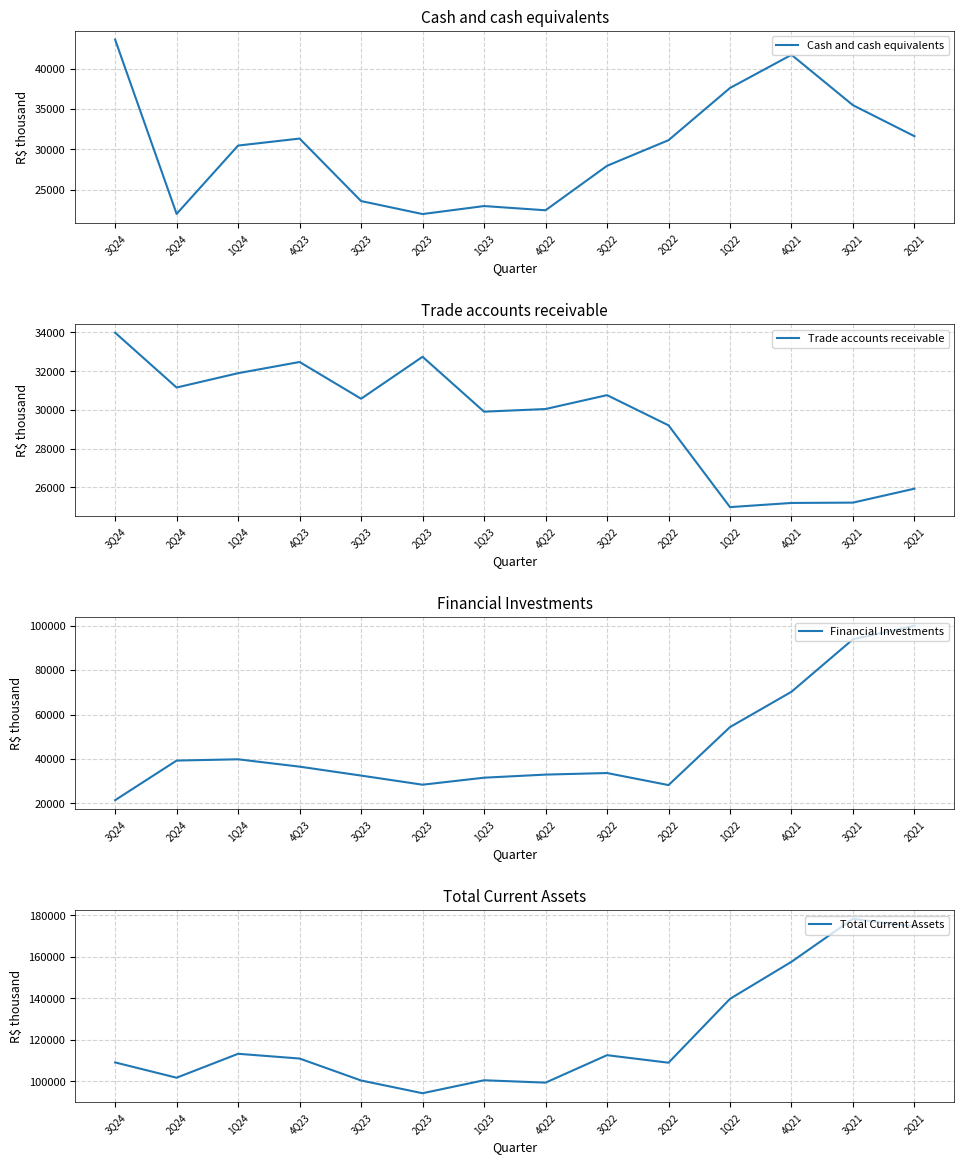

What is the smallest value displayed?

21473